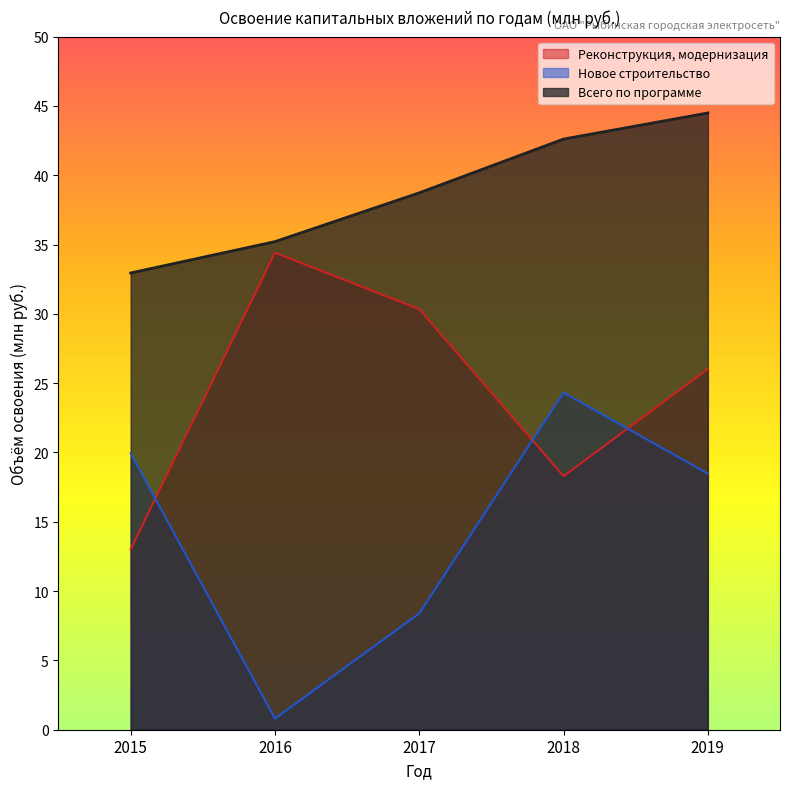

Which series changed the most between 2015 and 2016?

Реконструкция, модернизация